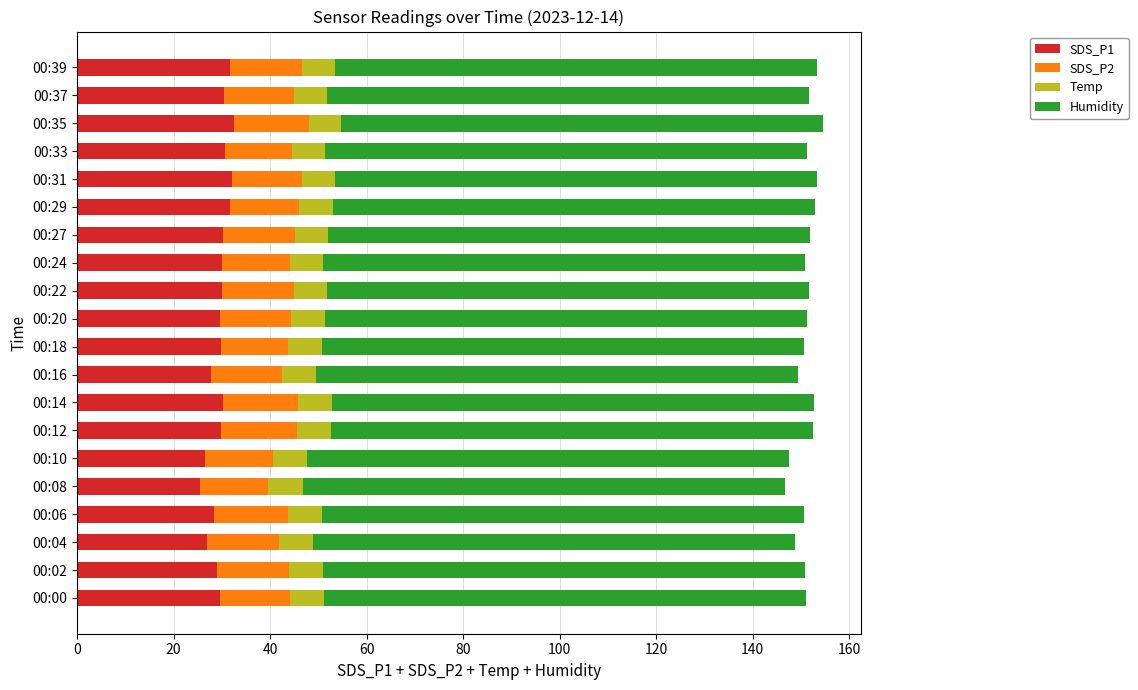

What is the difference between the maximum and second lowest values in the SDS_P1 series?

6.0